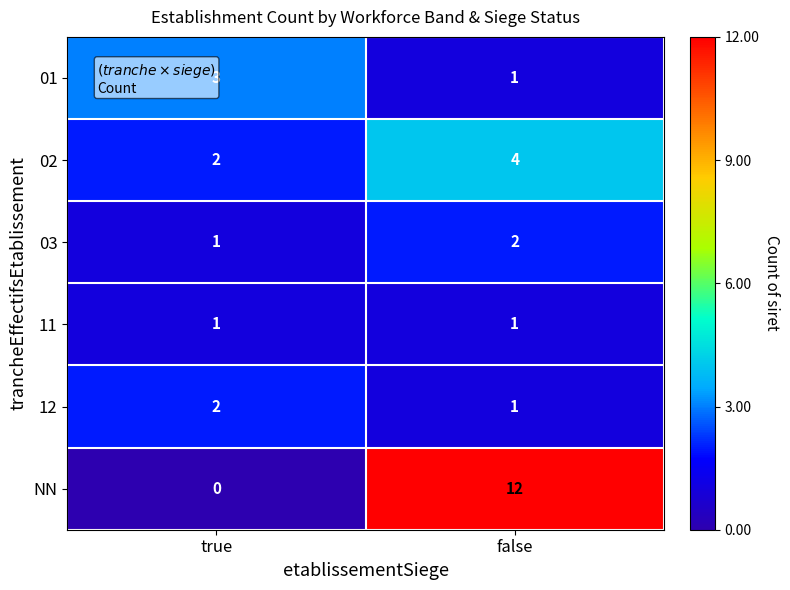

Which series has the largest range (max minus min)?

NN